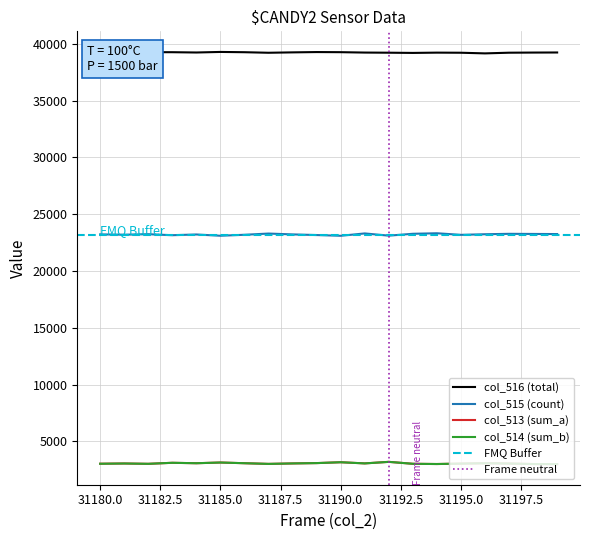

True or false: col_514 and col_515 intersect in this chart.

False